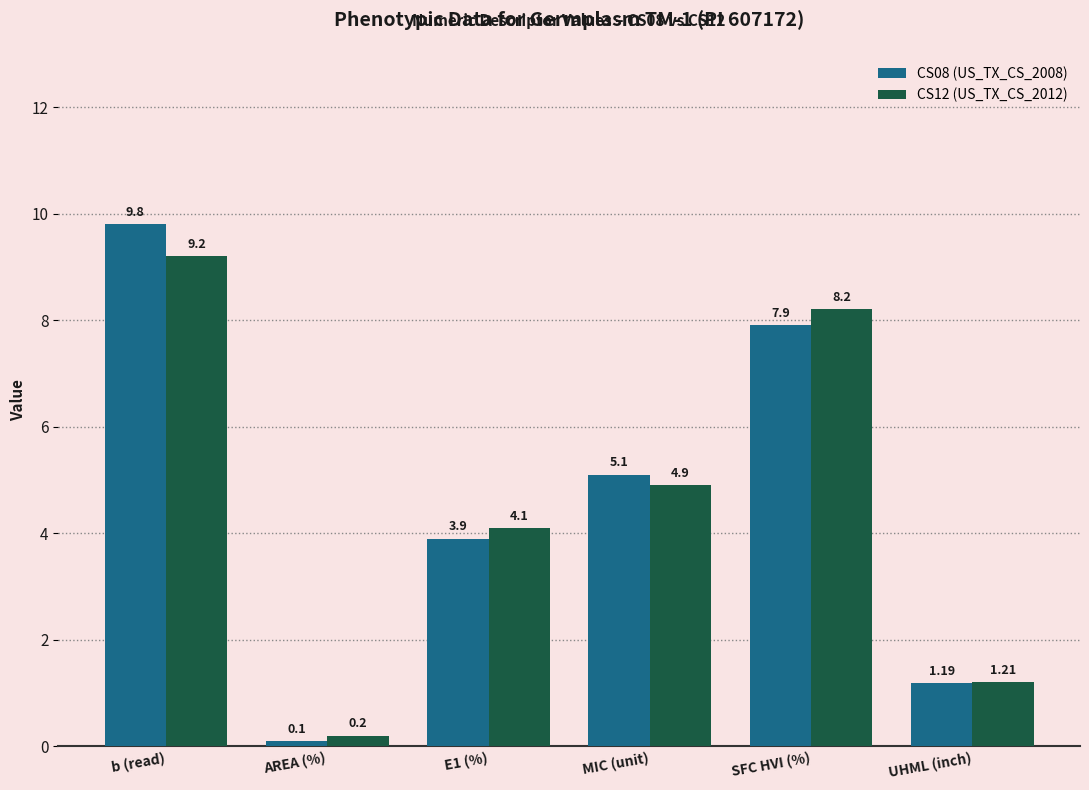

How many bars are there in total?

12